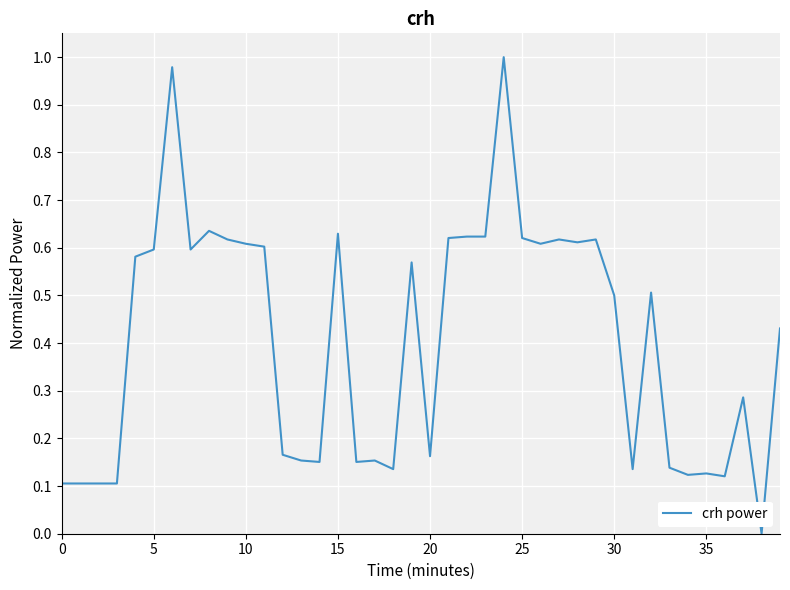

What is the greatest value displayed?

1.0